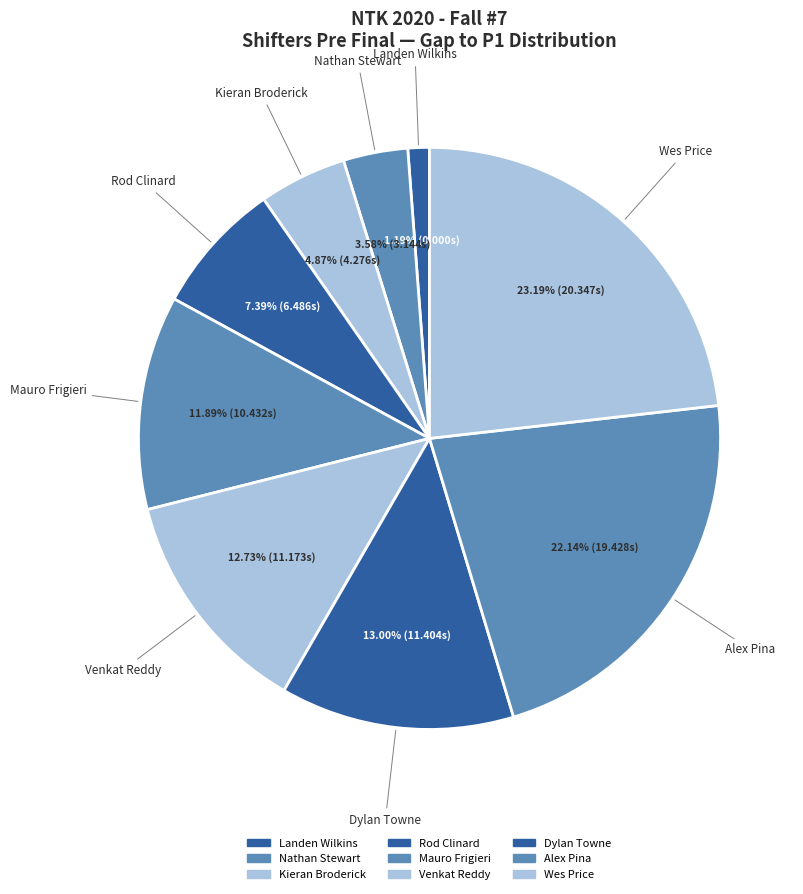

What is the ratio of the value at Kieran Broderick to the value at Rod Clinard?

0.7